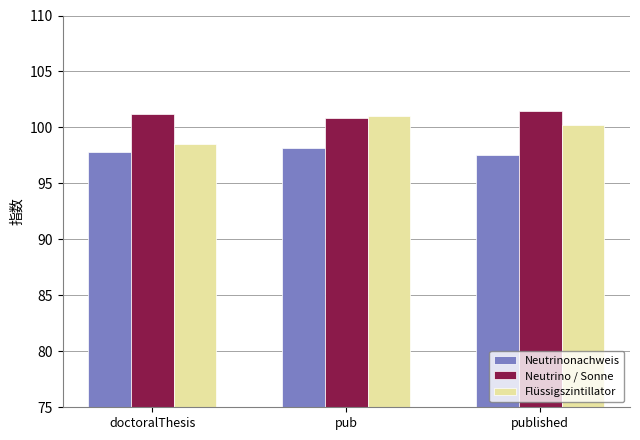

What is the spread (max minus min) of values at published?

4.0